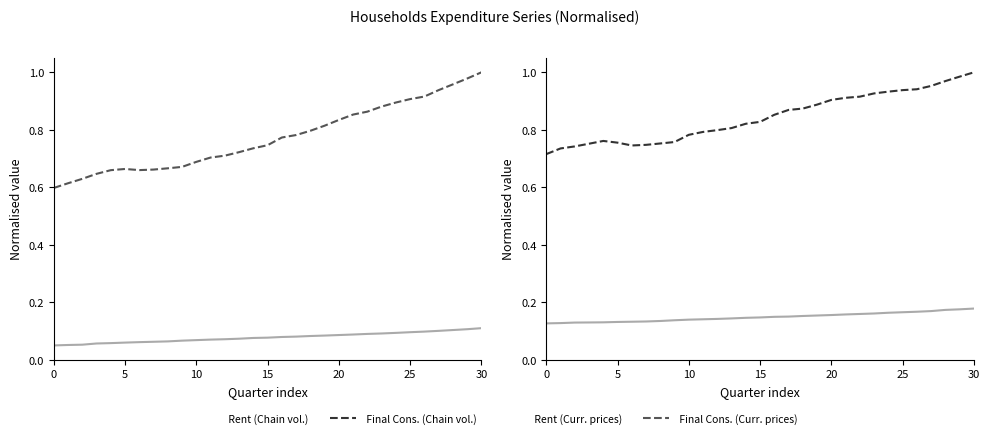

True or false: Households Final Consumption (Chain volume) and Households Rent (Current prices) intersect in this chart.

False